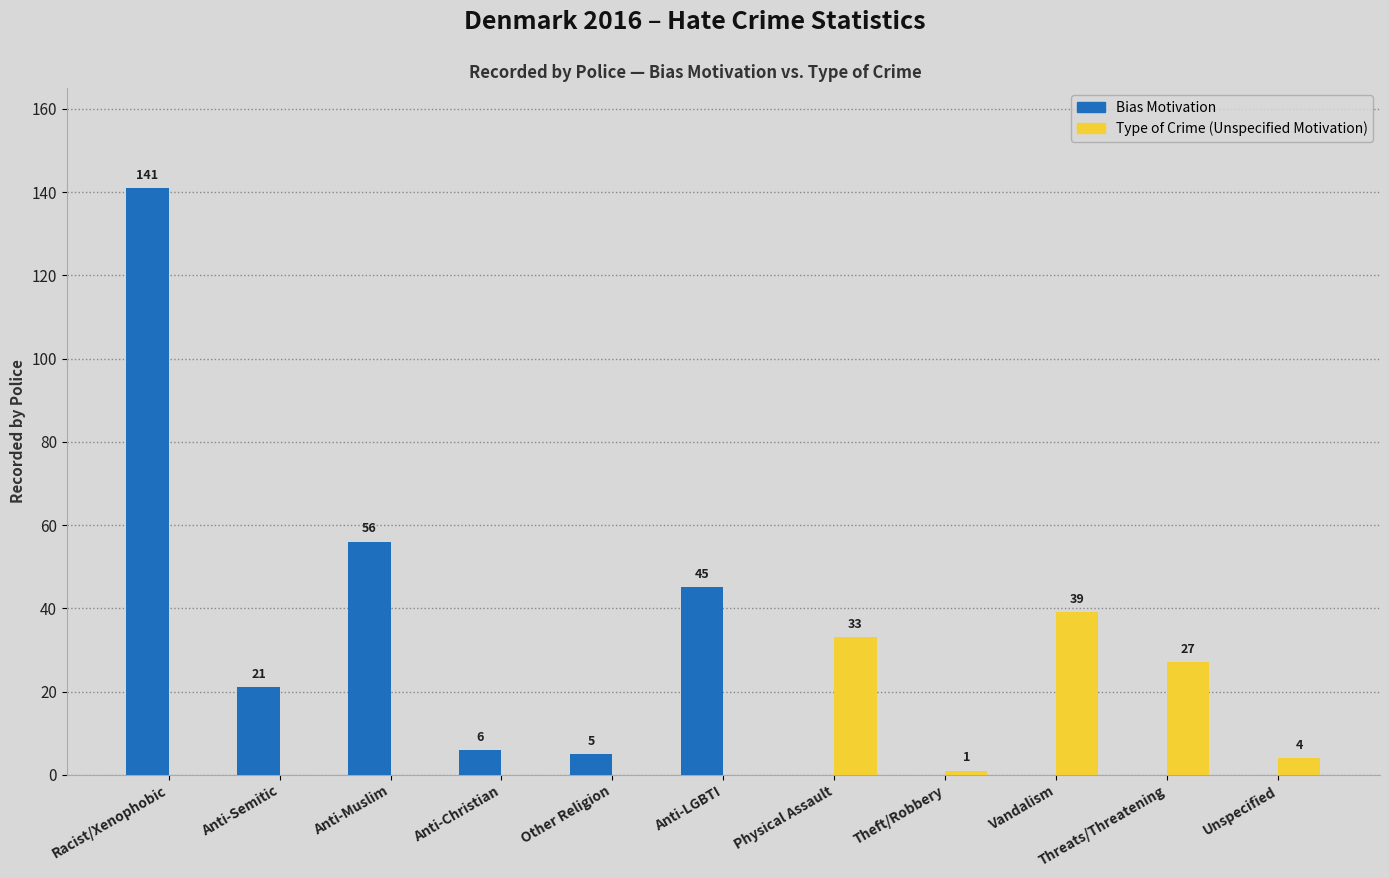

What is the sum of all Type of Crime (Unspecified Motivation) values?

104